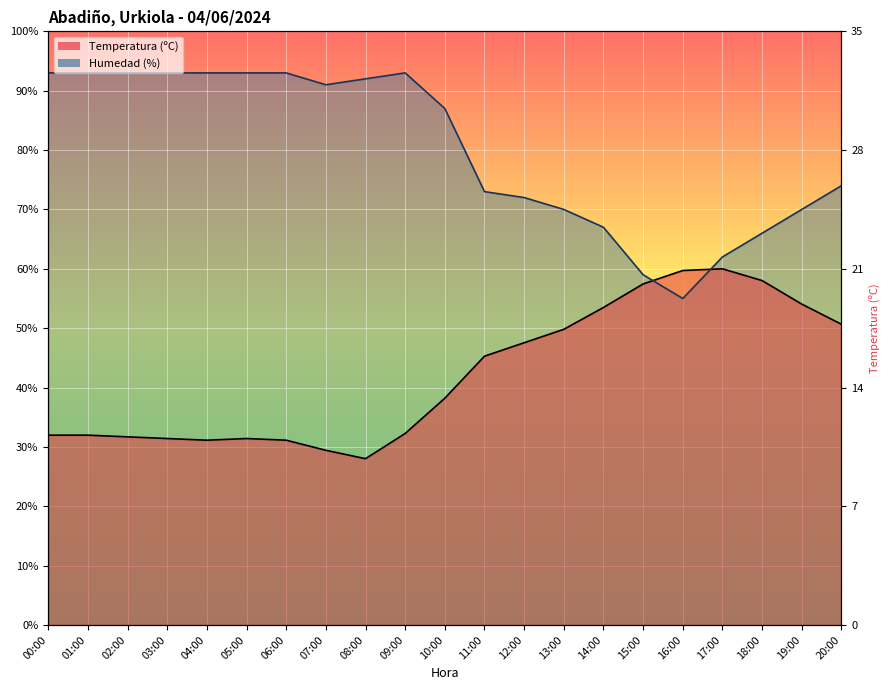

What value does the Humedad (%) series have at 04:00?

93.0